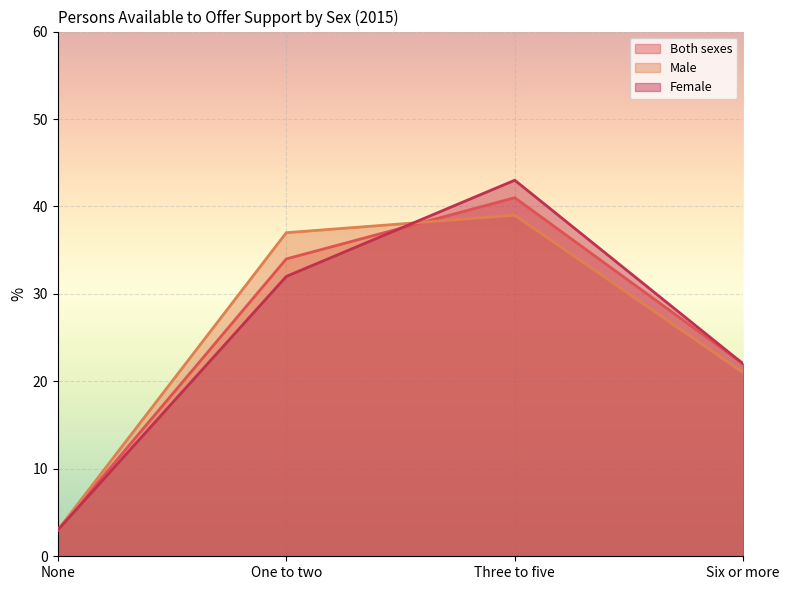

True or false: Female has more than 2 interior local peaks.

False